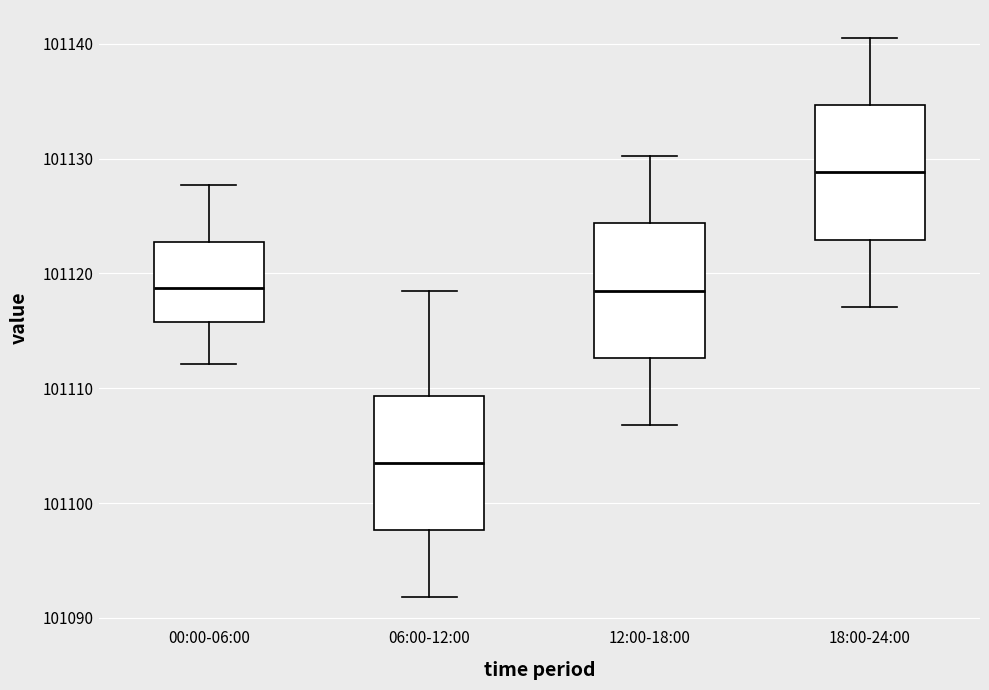

Reading left to right, read every box against the y-axis: the position of its median line, the range the box covers, and the ends of its whiskers. The values are not printed on the chart, so give them approximately, as read against the axis.

00:00-06:00: median 101119, box 101116 to 101123, whiskers 101112 to 101128
06:00-12:00: median 101104, box 101098 to 101109, whiskers 101092 to 101119
12:00-18:00: median 101119, box 101113 to 101124, whiskers 101107 to 101130
18:00-24:00: median 101129, box 101123 to 101135, whiskers 101117 to 101141